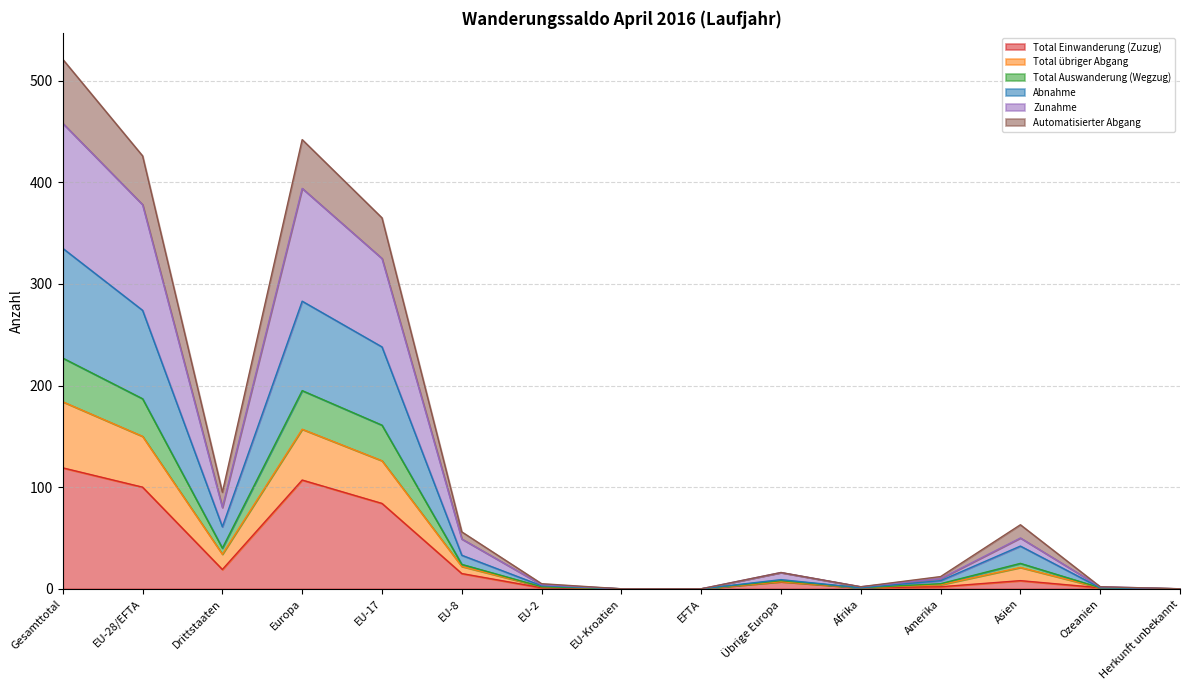

At which label does Total Einwanderung (Zuzug) reach its peak?

Gesamttotal